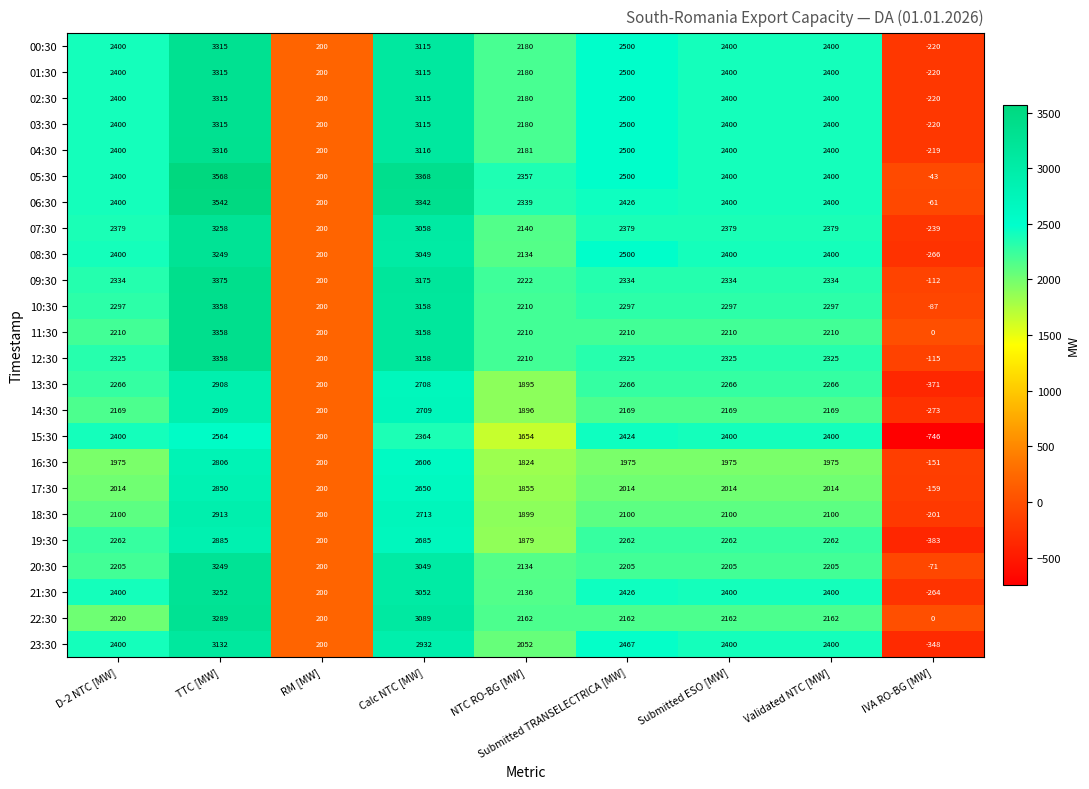

How many 19:30 values are between 1879 and 2262?

5